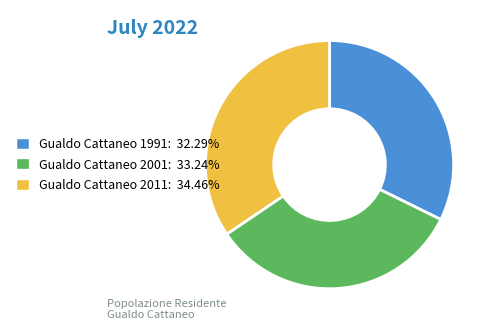

Does Gualdo Cattaneo 2001 account for over 50% of the chart?

No